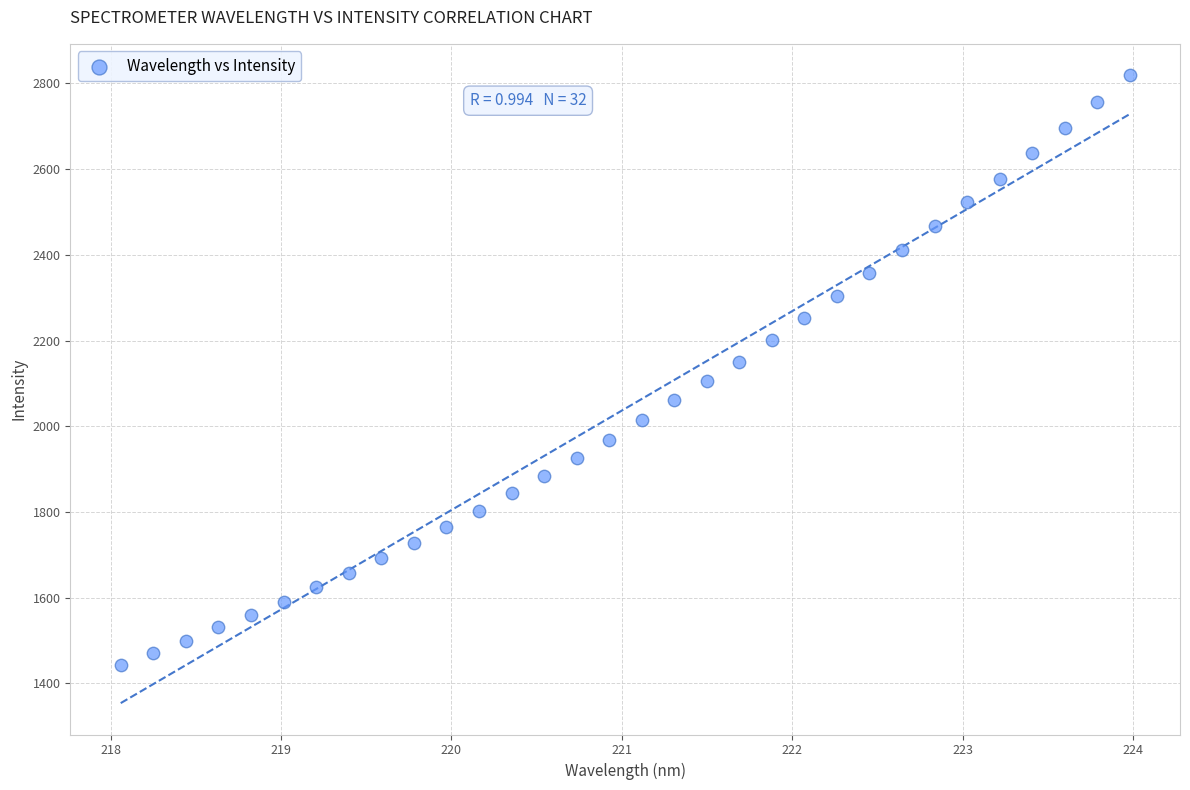

What is the range of X values (max minus min)?

5.9